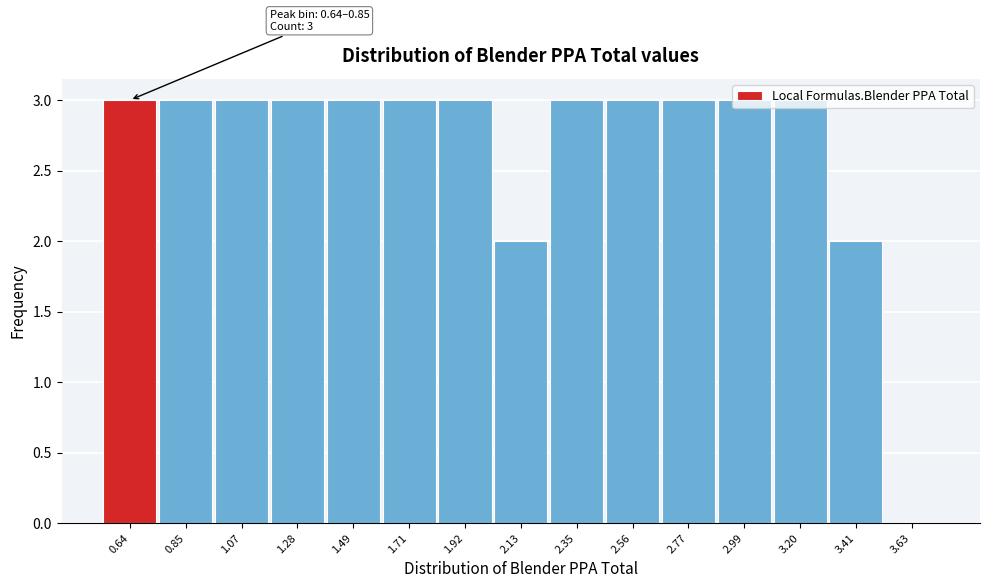

What value does the data have at 0.85?

3